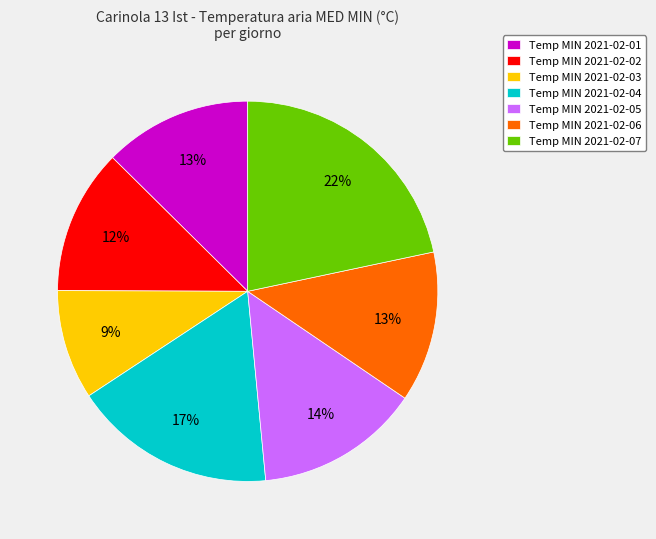

To the nearest percent, what is the average slice percentage?

14%